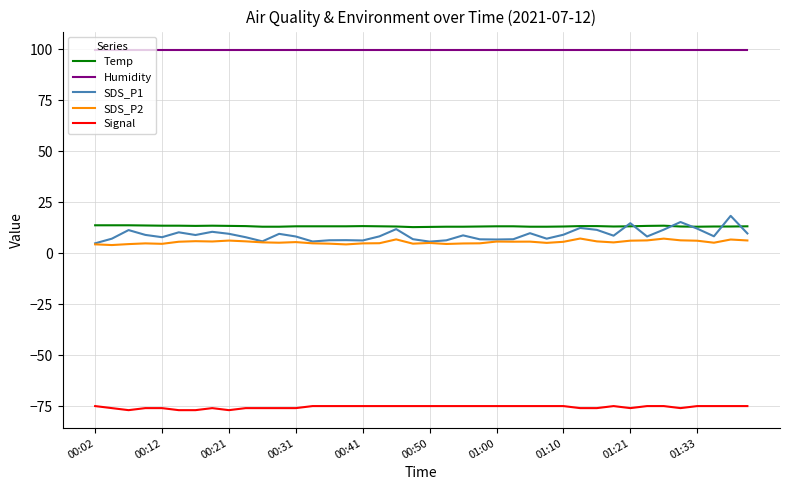

True or false: SDS_P2 and Humidity intersect in this chart.

False